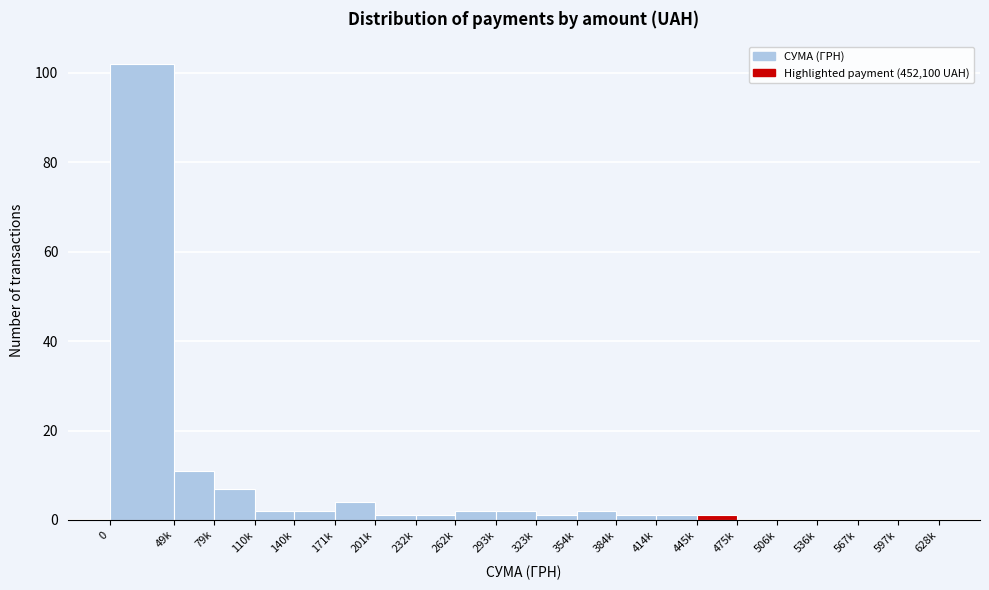

Reading left to right, transcribe all the data shown in this chart.

0=102	49k=11	79k=7	110k=2	140k=2	171k=4	201k=1	232k=1	262k=2	293k=2	323k=1	354k=2	384k=1	414k=1	445k=1	475k=0	506k=0	536k=0	567k=0	597k=0